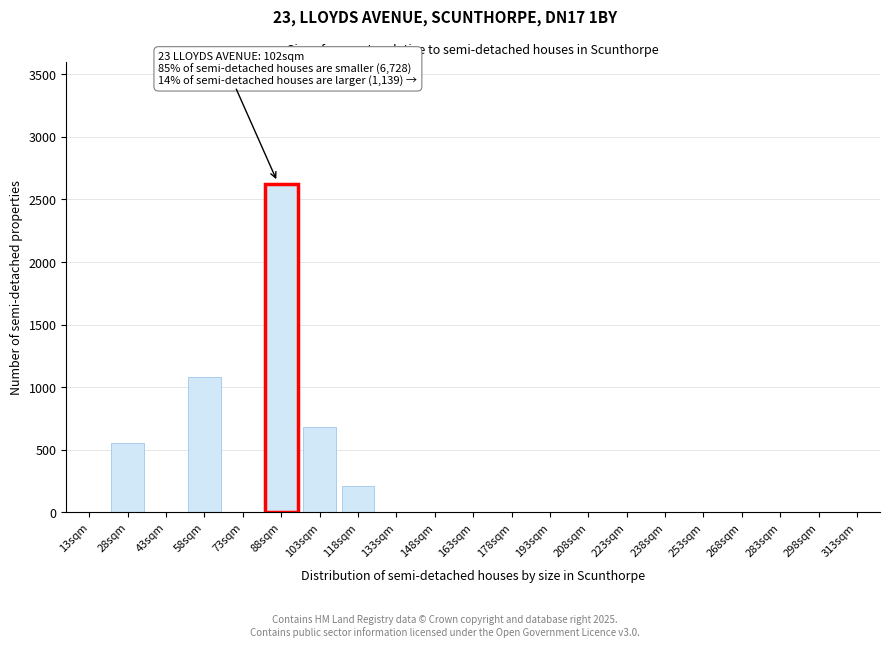

Reading left to right, transcribe all the data shown in this chart.

13sqm=0	28sqm=550	43sqm=0	58sqm=1080	73sqm=0	88sqm=2620	103sqm=680	118sqm=210	133sqm=0	148sqm=0	163sqm=0	178sqm=0	193sqm=0	208sqm=0	223sqm=0	238sqm=0	253sqm=0	268sqm=0	283sqm=0	298sqm=0	313sqm=0